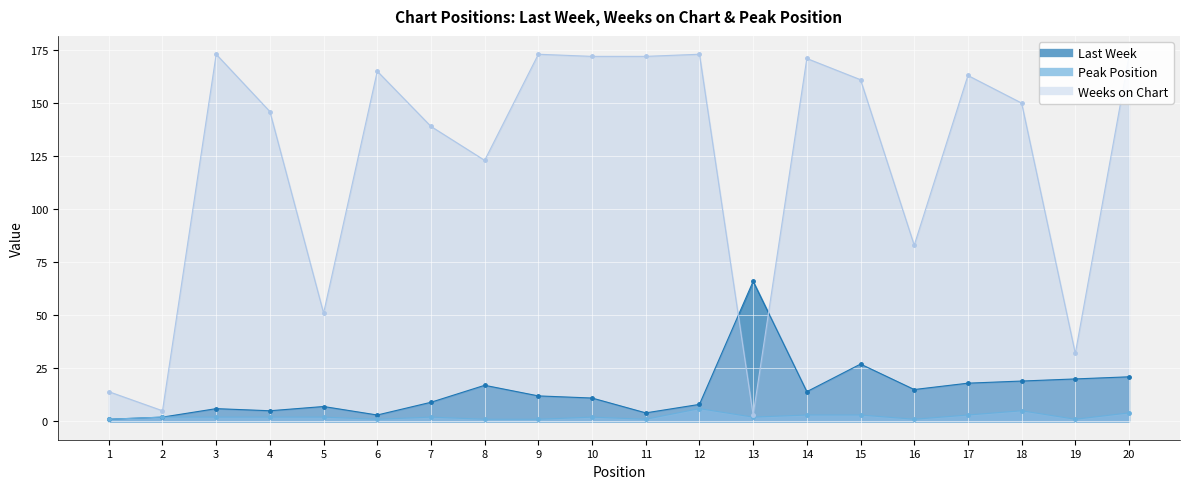

What is the sum of the Weeks on Chart values at 19 and 8?

155